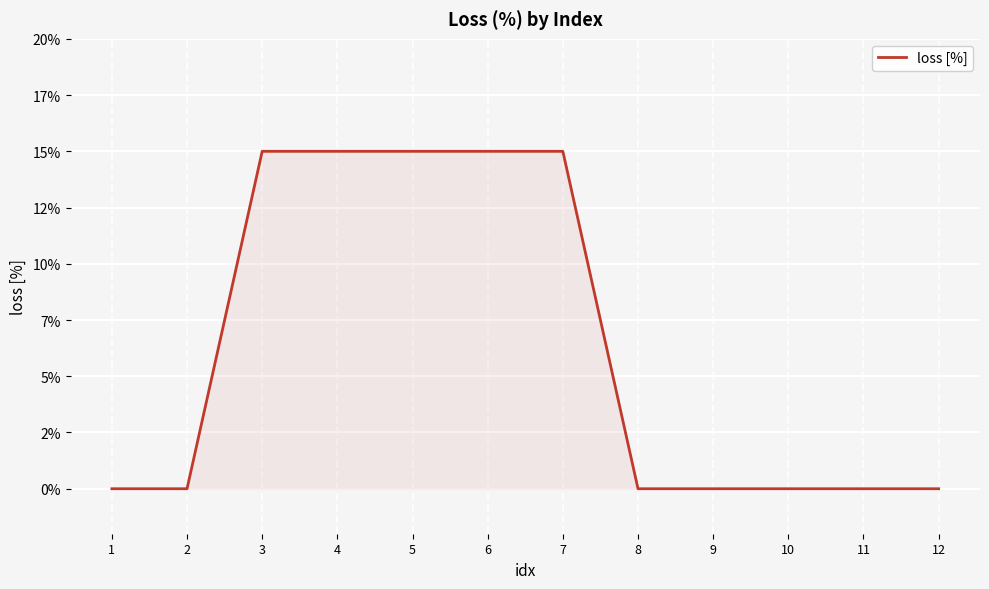

True or false: there are more than 1 points higher than both neighbors.

False